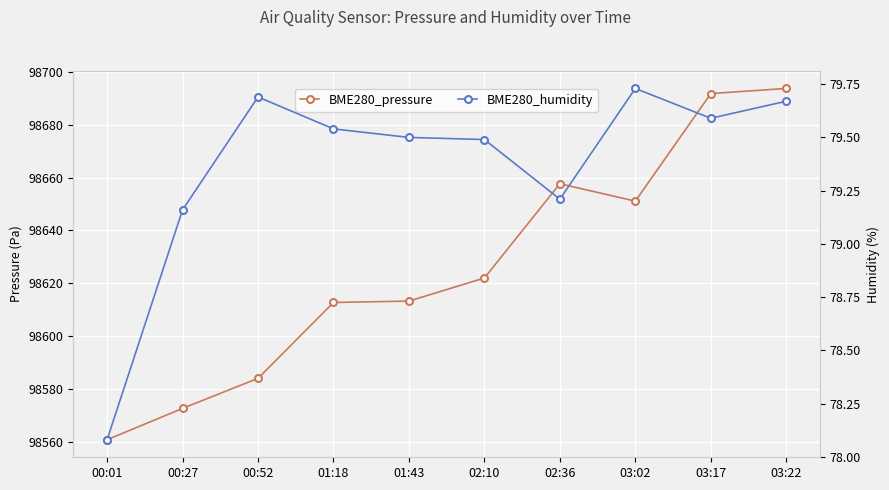

Which has a higher value, 00:52 or 01:43?

01:43